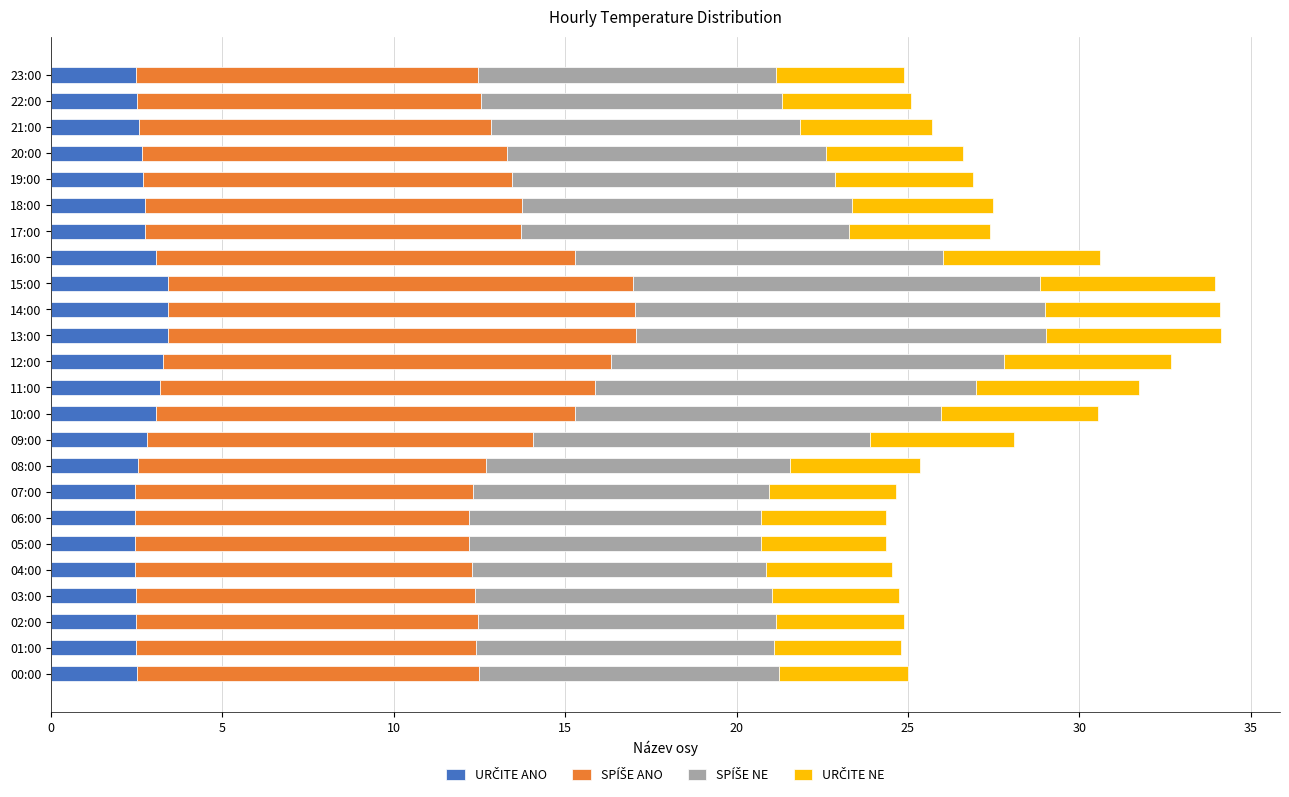

What is the total value across all series at 09:00?

28.1